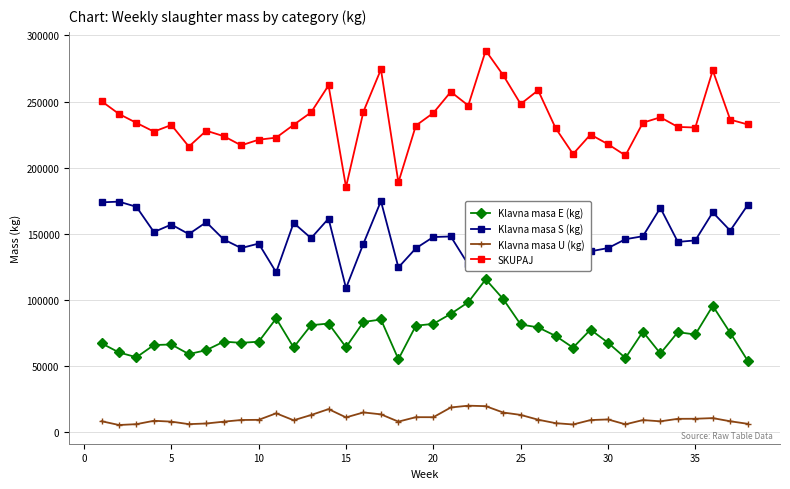

What is the highest value of the Klavna masa U (kg) series?

20251